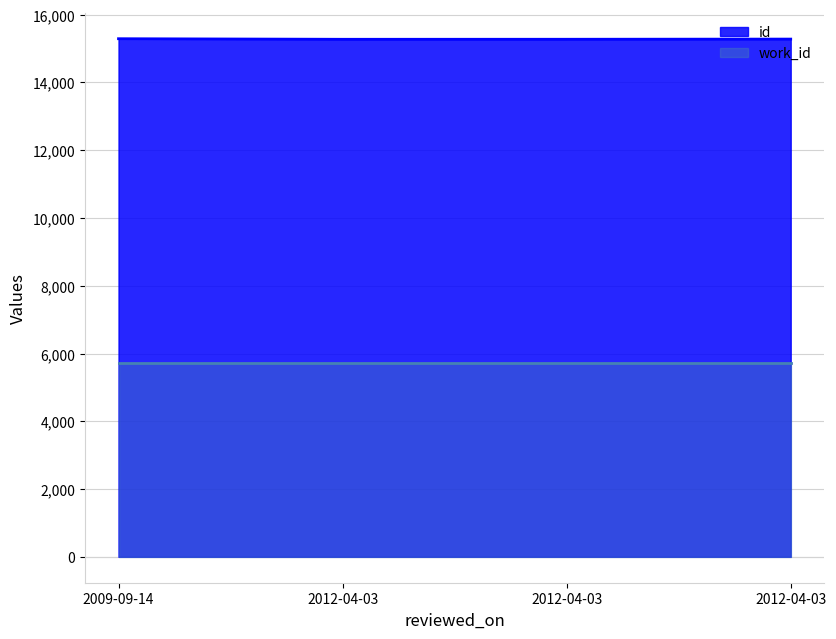

True or false: work_id and id intersect in this chart.

False